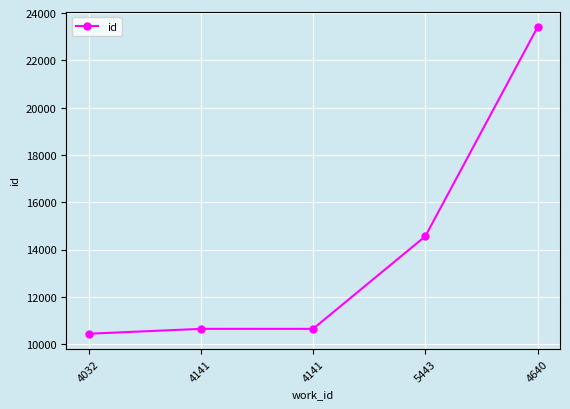

What is the value of the 4th point from the left?

14558